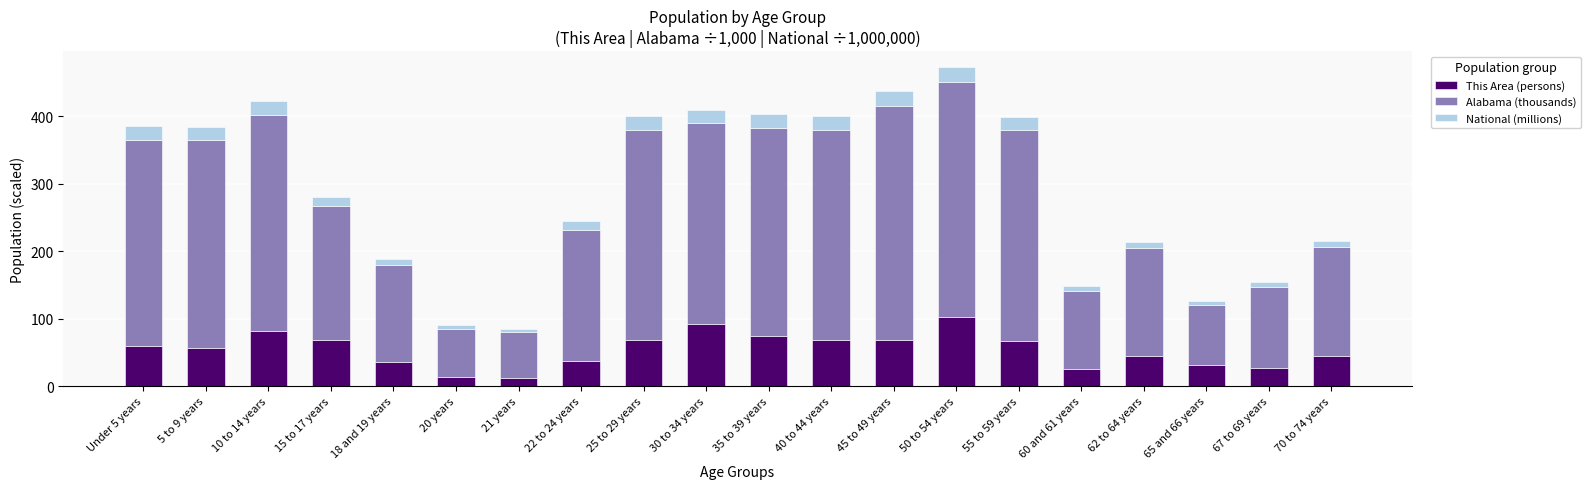

How many series are shown in this chart?

3